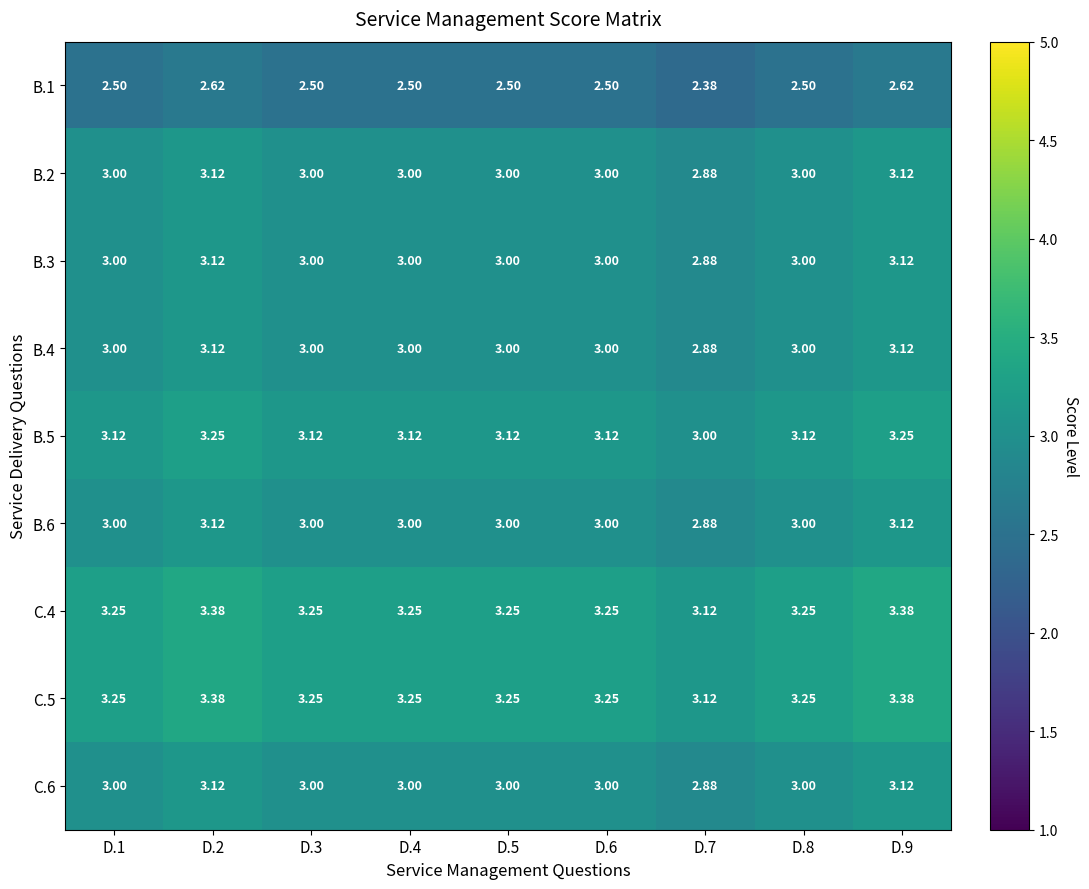

Is the value of C.5 at D.2 greater than the value of B.5 at D.6?

Yes